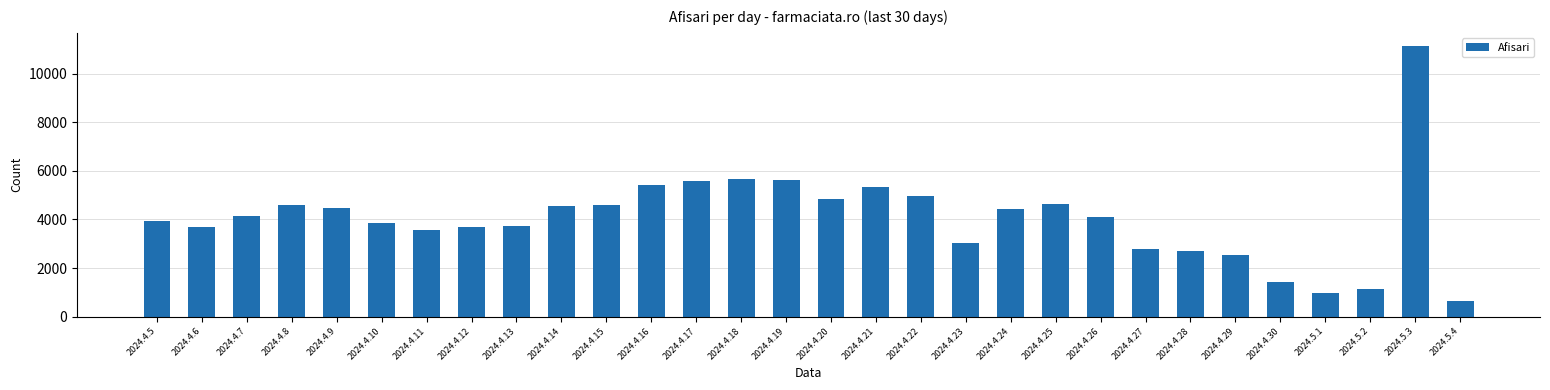

How many bars are there in total?

30